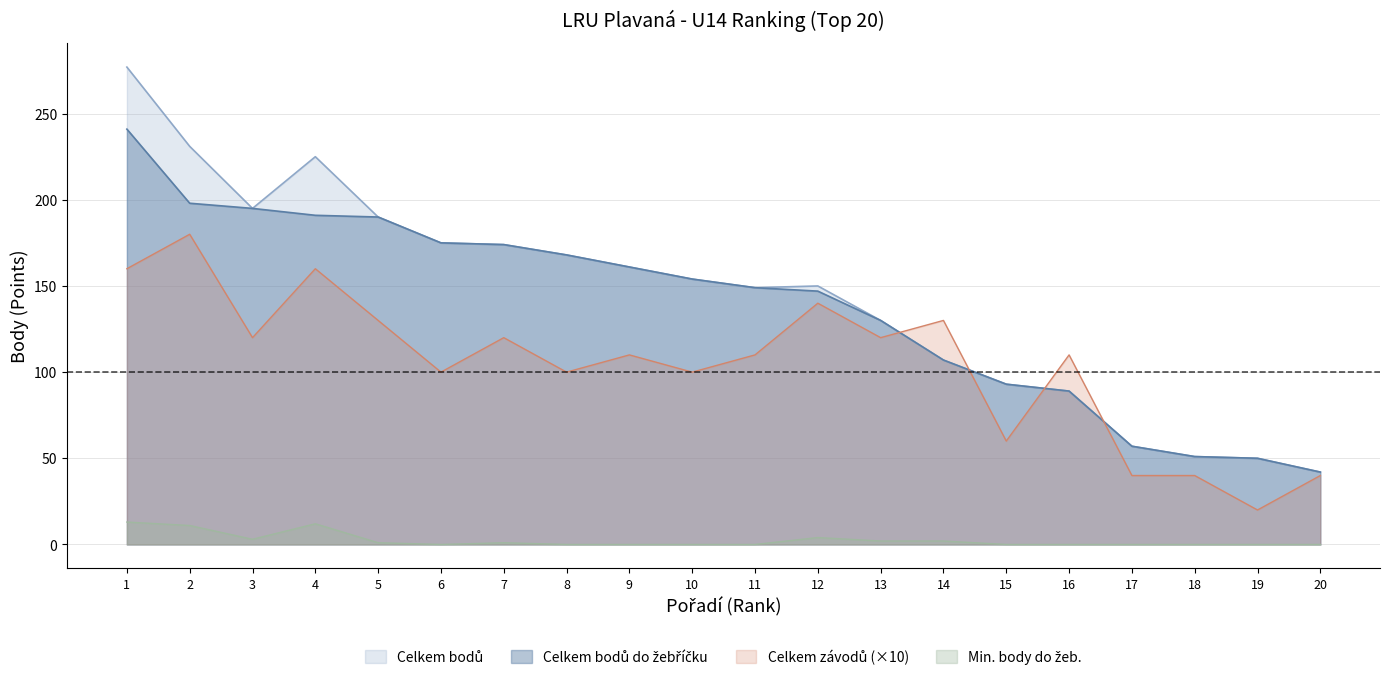

What is the value of the Celkem bodů do žebříčku point at the 3rd from the left?

195